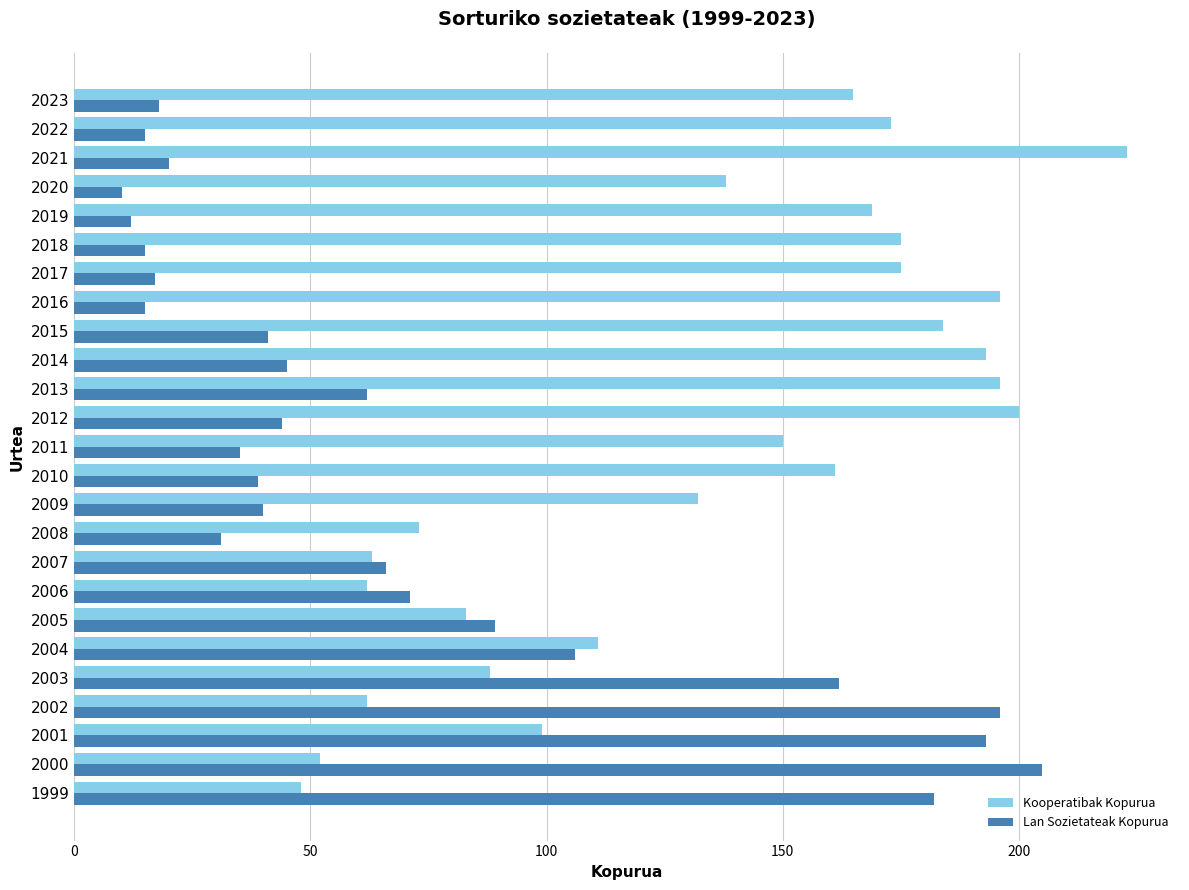

What is the average value of the Lan Sozietateak Kopurua series?

69